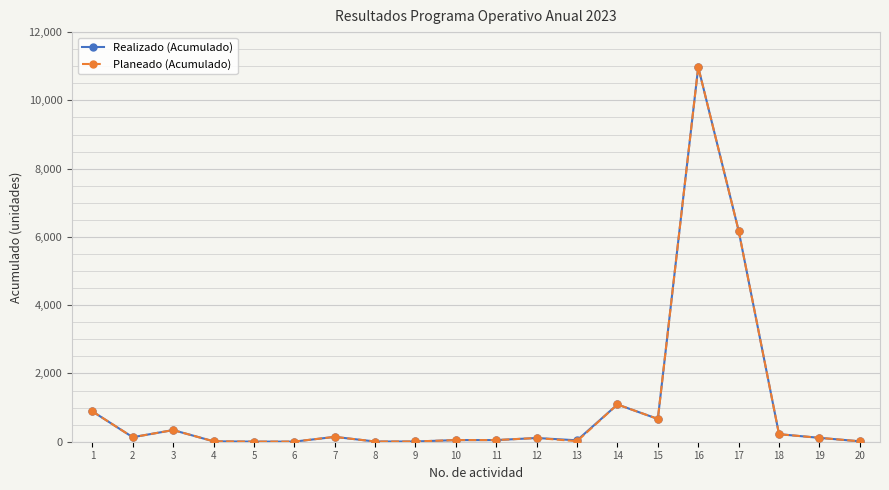

At which category is the sum across all series the highest?

16